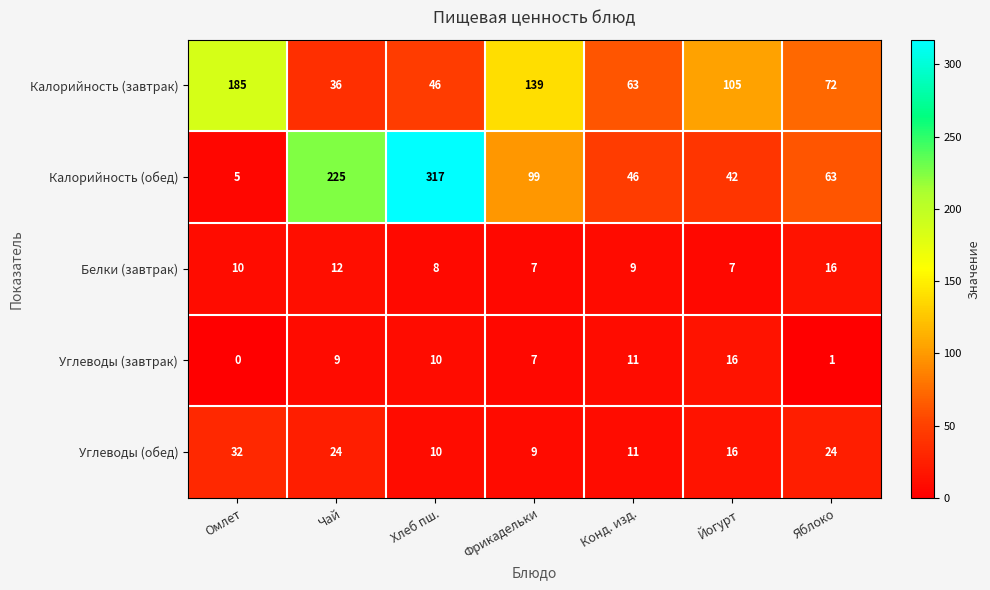

Read the Калорийность (завтрак) value at Конд. изд., to the nearest 50.

50